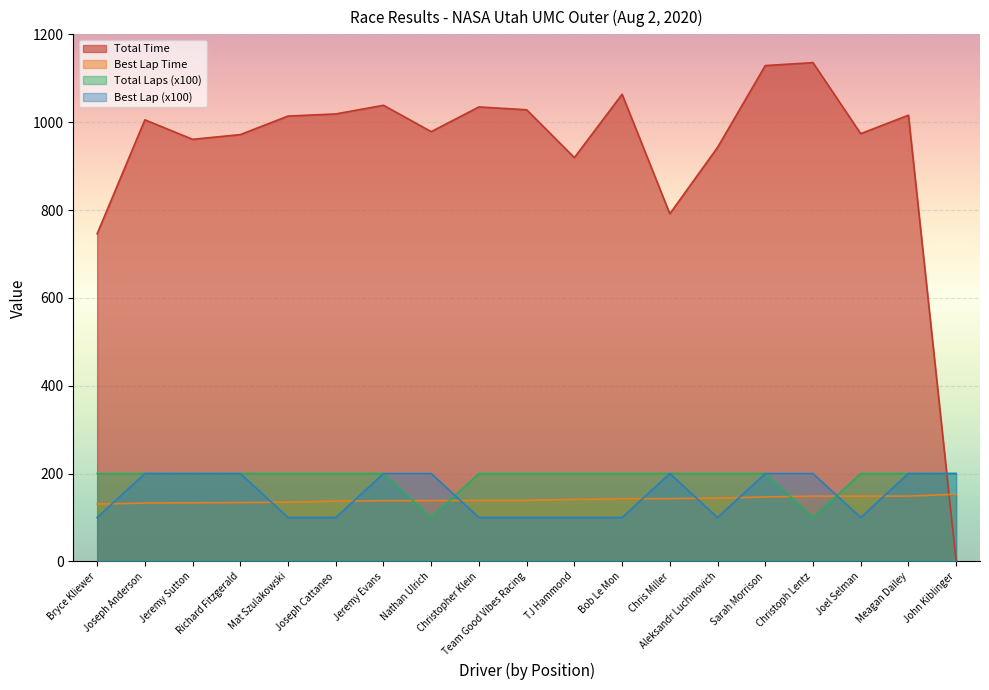

What is the label of the 12th point from the left?

Bob Le Mon